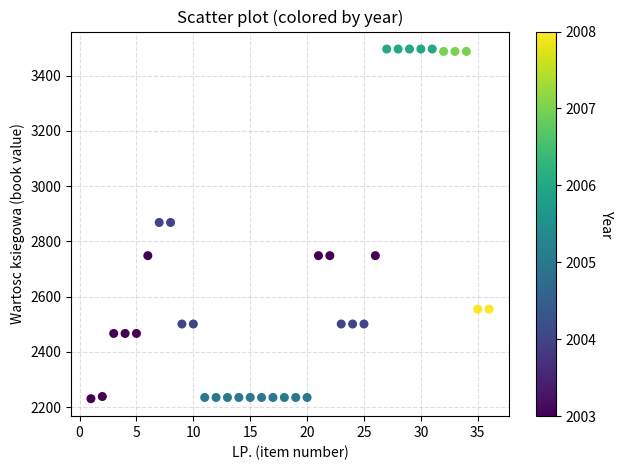

What is the range of X values (max minus min)?

35.0